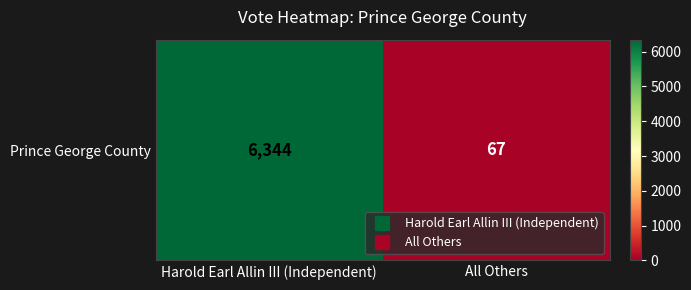

What is the average value?

3206